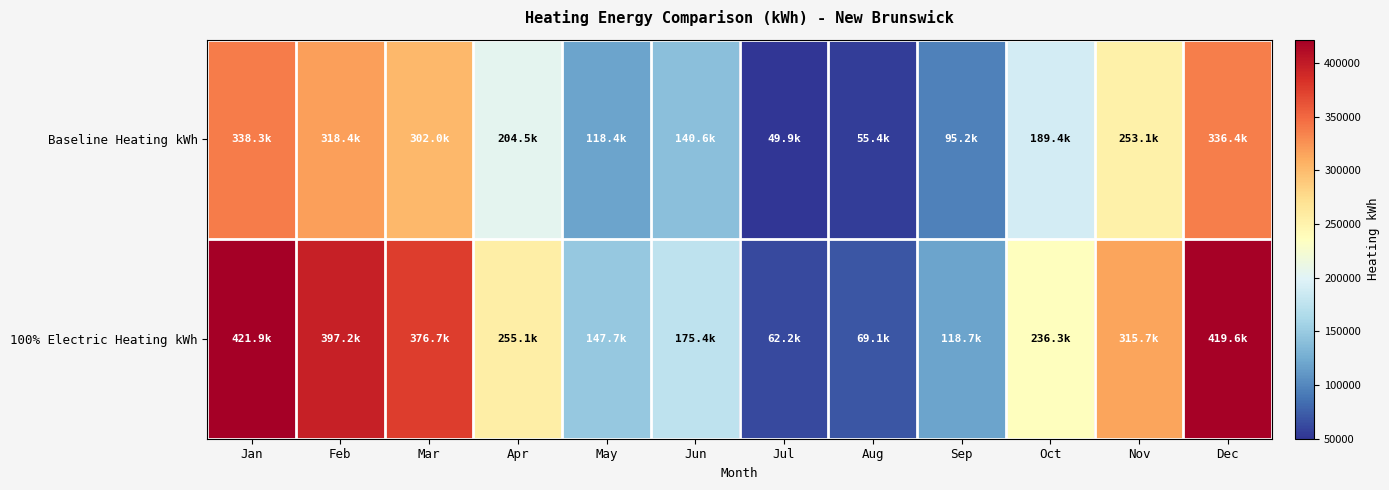

Which has a higher value, Apr or Jan?

Jan